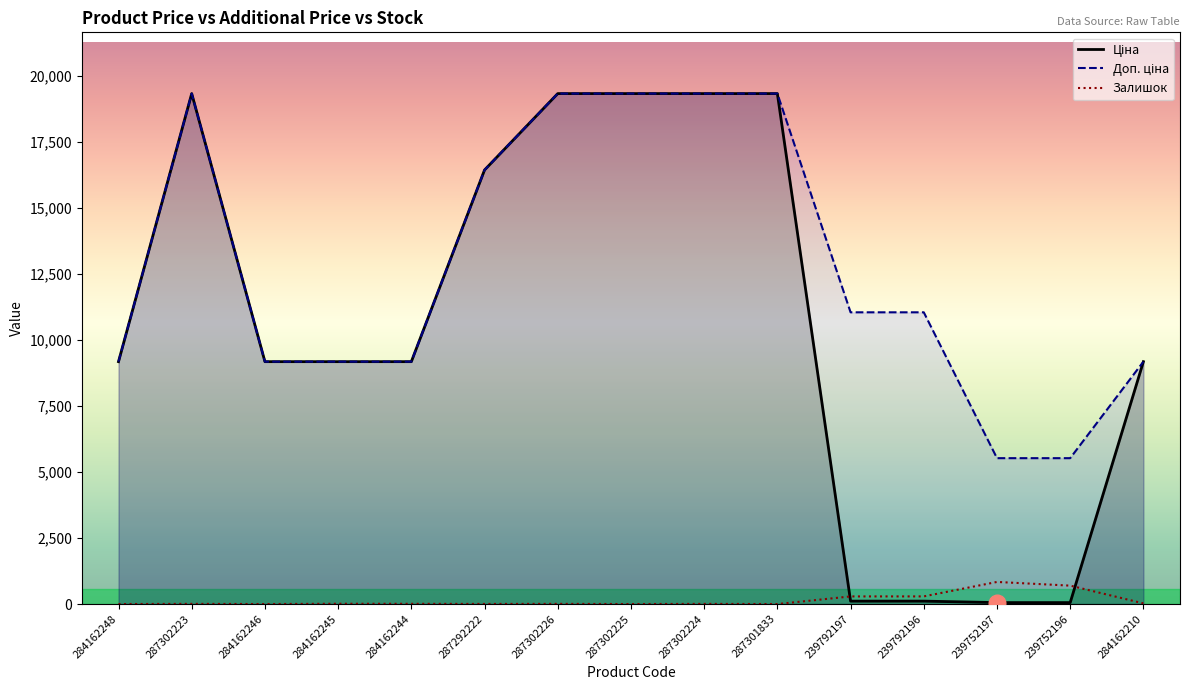

How many interior local peaks does the Залишок series have?

5